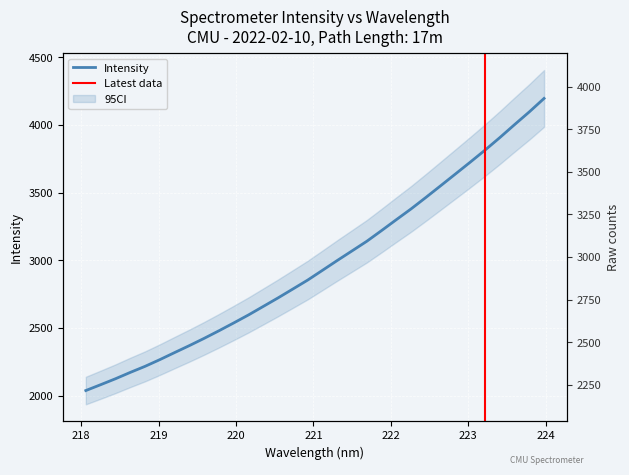

Which category has the lowest value across all series?

218.0596